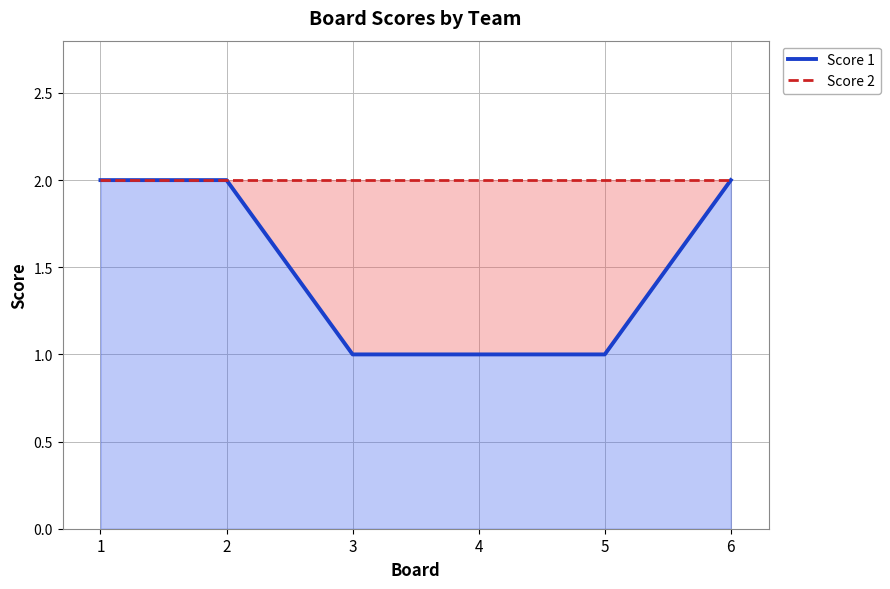

Reading right to left, extract all data points from this chart.

Score 1: 2	1	1	1	2	2
Score 2: 2	2	2	2	2	2